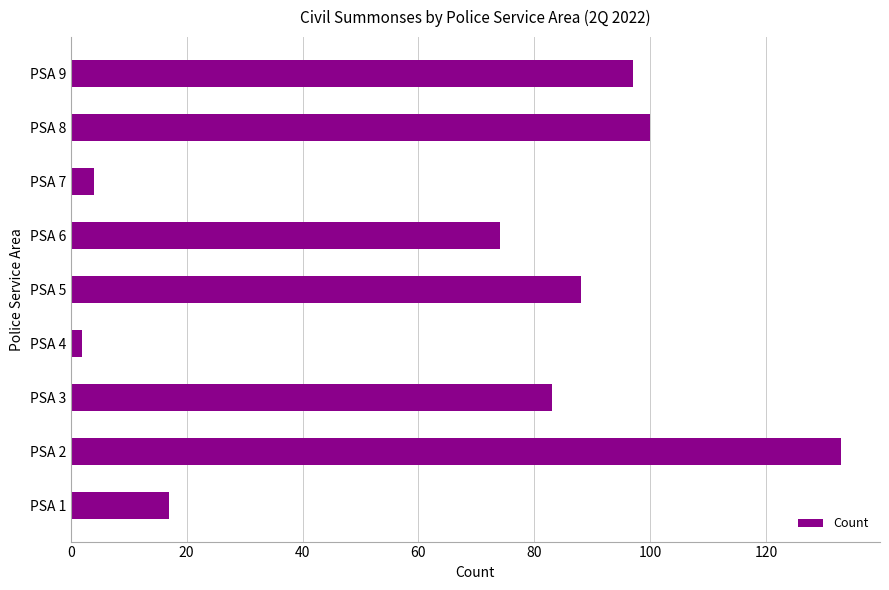

How many data points are less than 83?

4